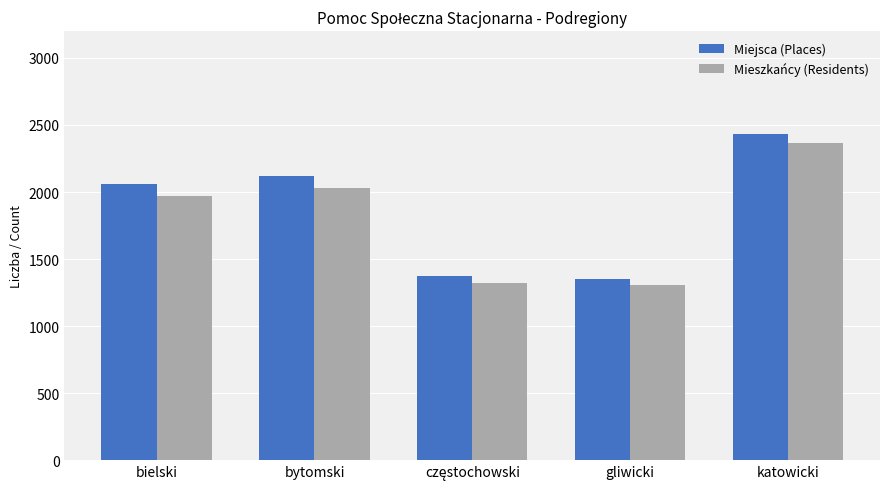

How many groups of bars are there?

5